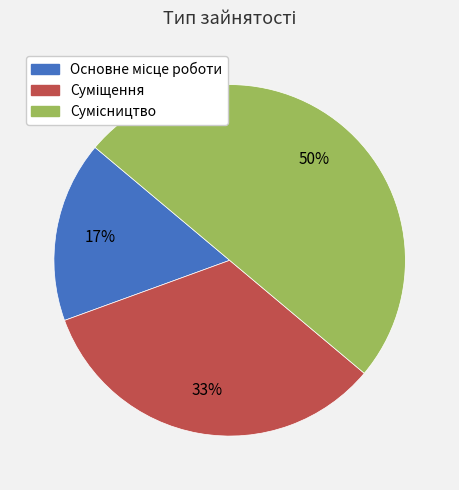

How many segments does this pie chart have?

3